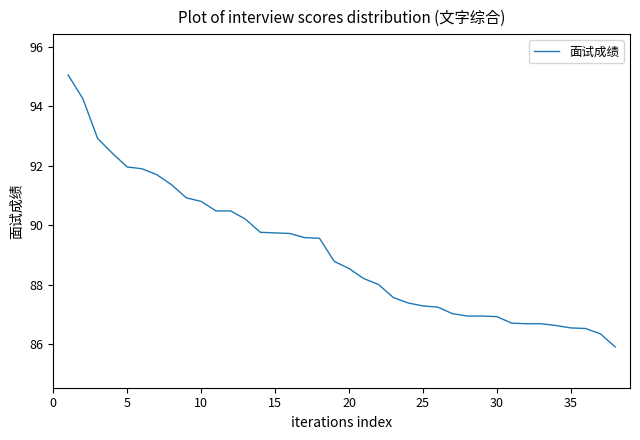

What is the maximum value shown in the chart?

95.1